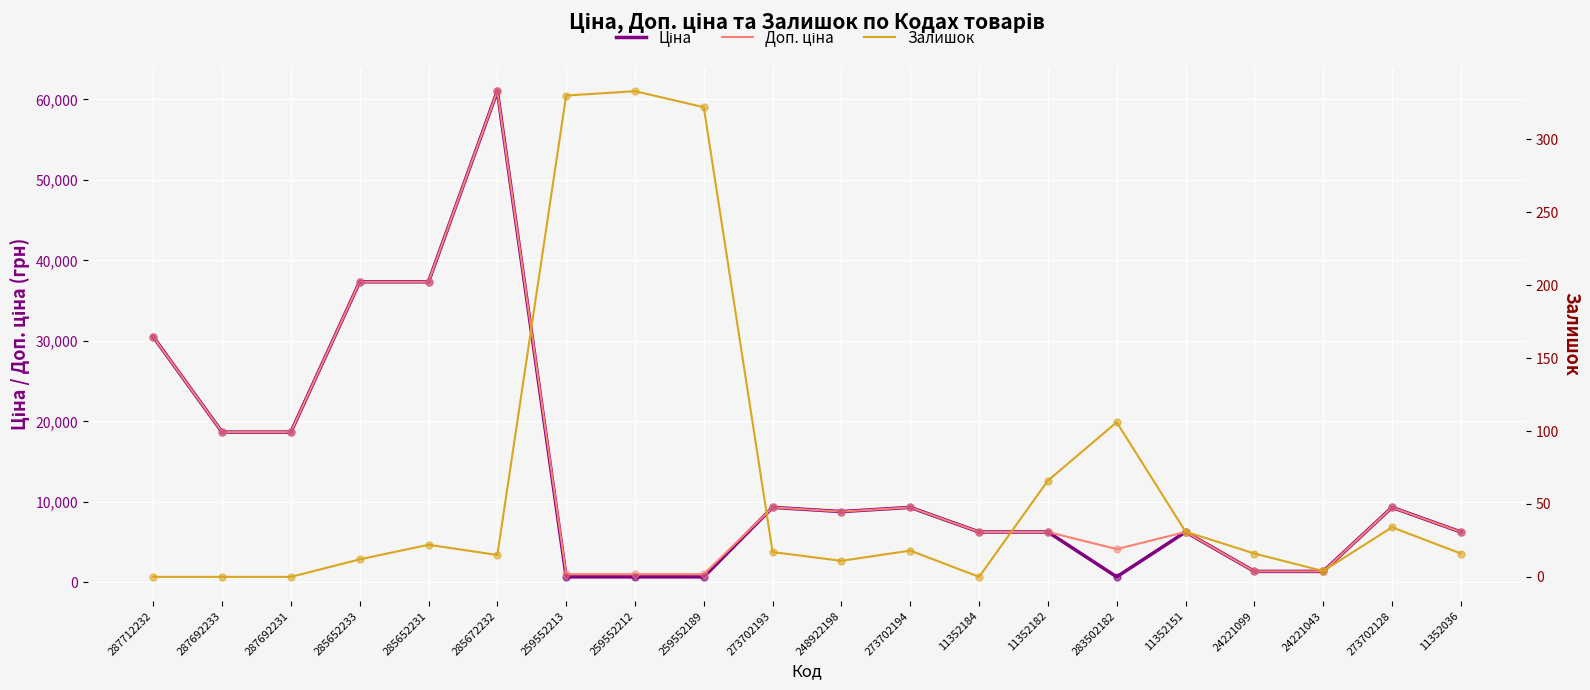

What are all the series names shown in the legend?

Ціна, Доп. ціна, Залишок